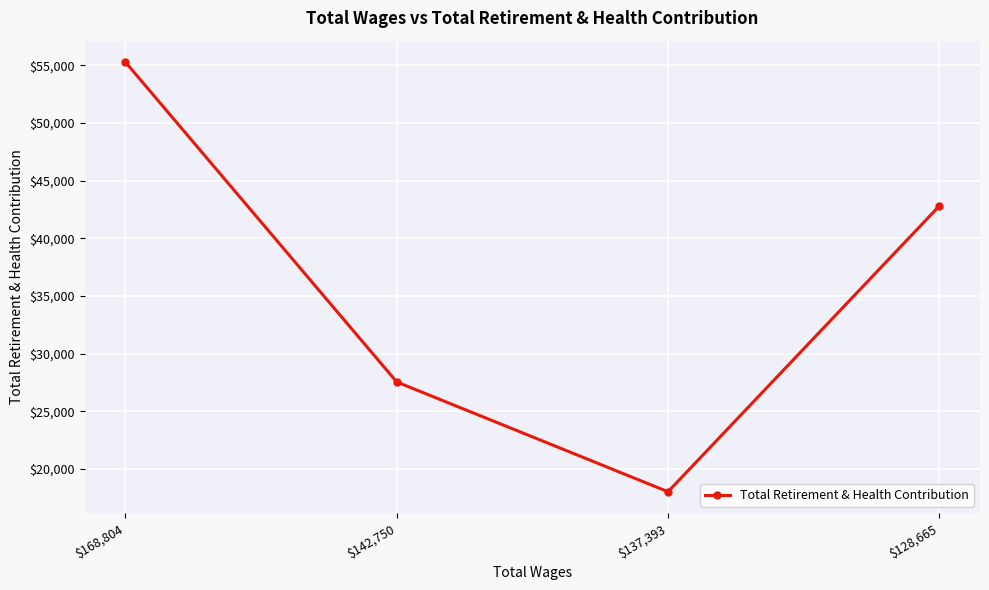

Which has a higher value, $142,750 or $168,804?

$168,804